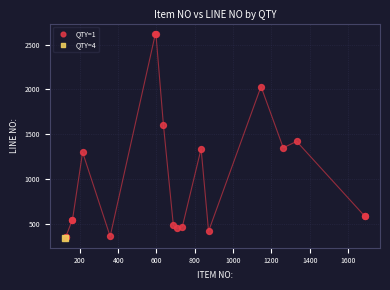

What are all the series names shown in the legend?

QTY=1, QTY=4